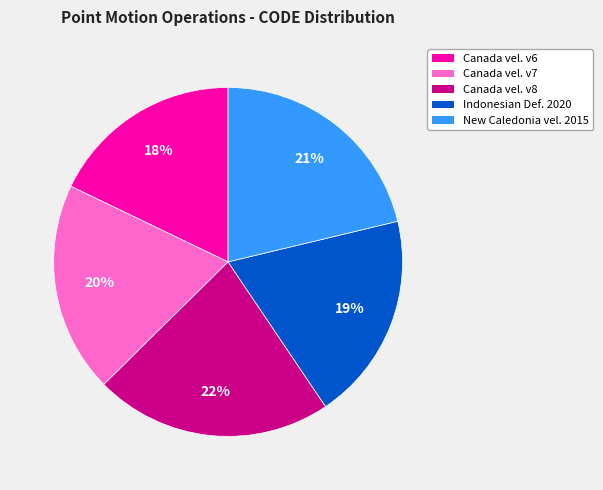

Does any single category account for the majority?

No